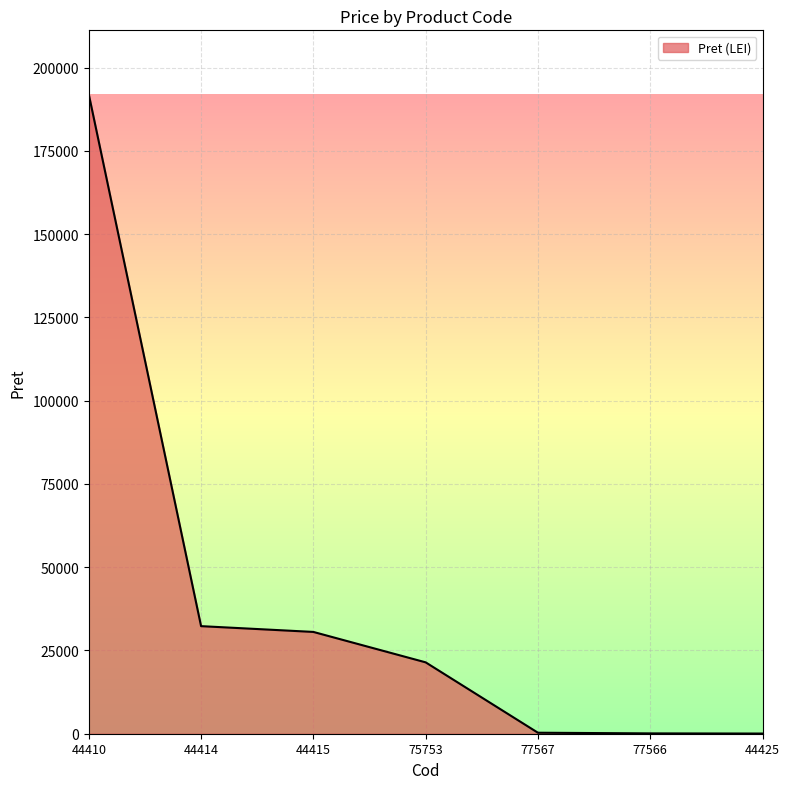

Which has a higher value, 75753 or 44415?

44415